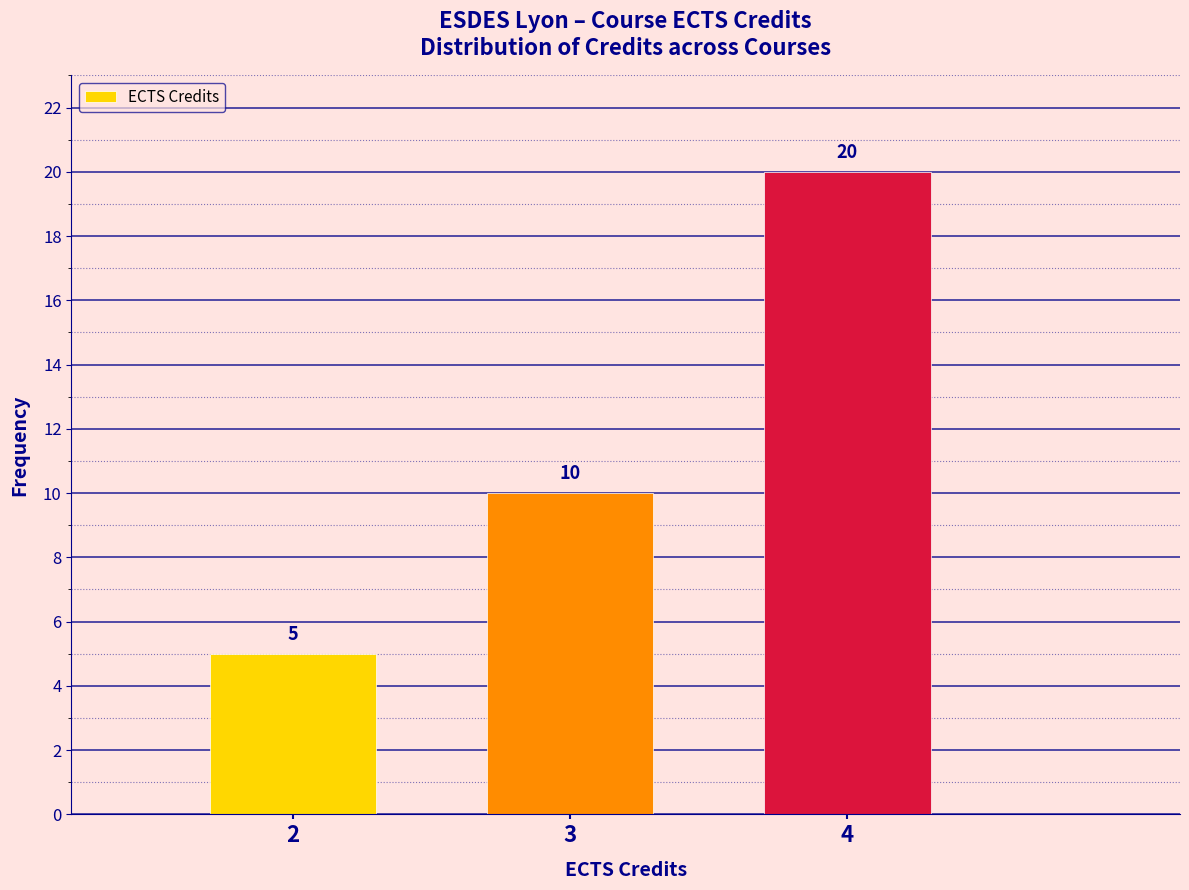

Reading left to right, extract all data points from this chart.

5	10	20